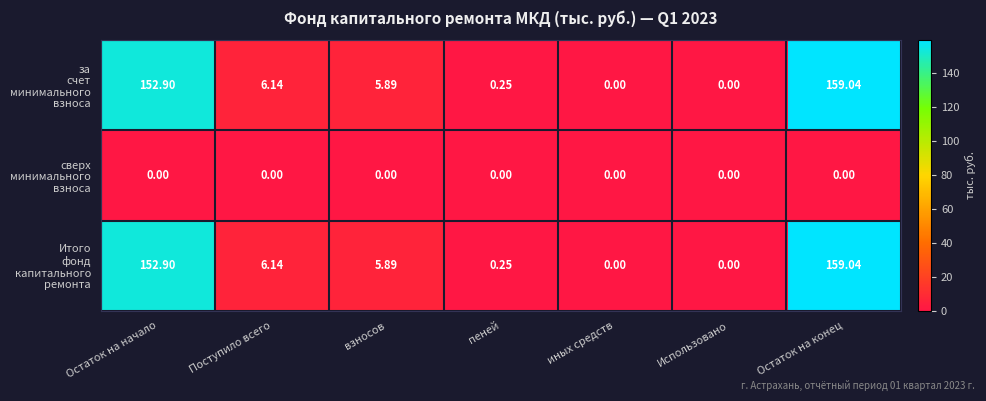

At how many categories does at least one series exceed 51?

2